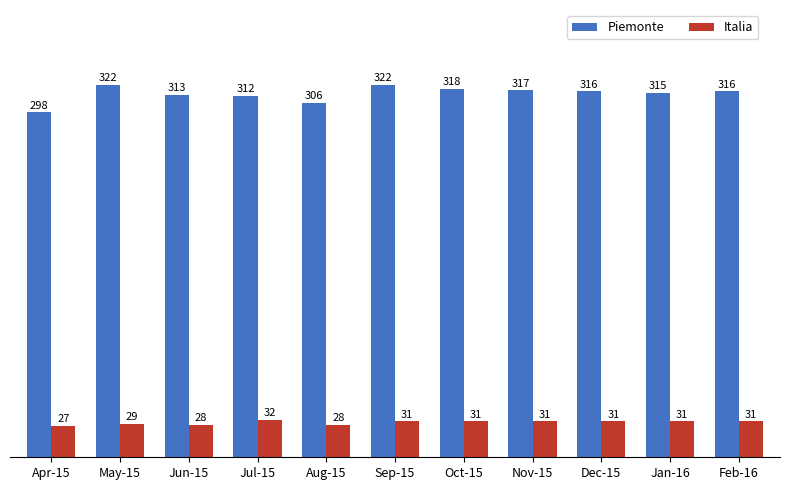

Between Aug-15 and Jan-16, which series saw the biggest shift?

Piemonte